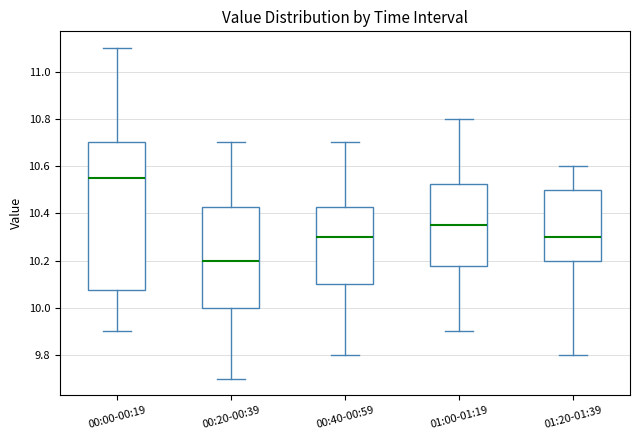

Which box's median line is the highest?

00:00-00:19